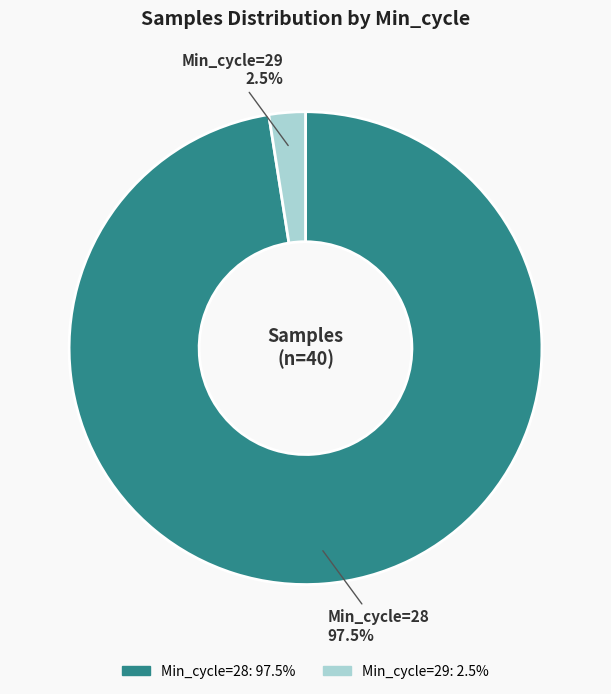

Is there a majority slice in this chart?

Yes